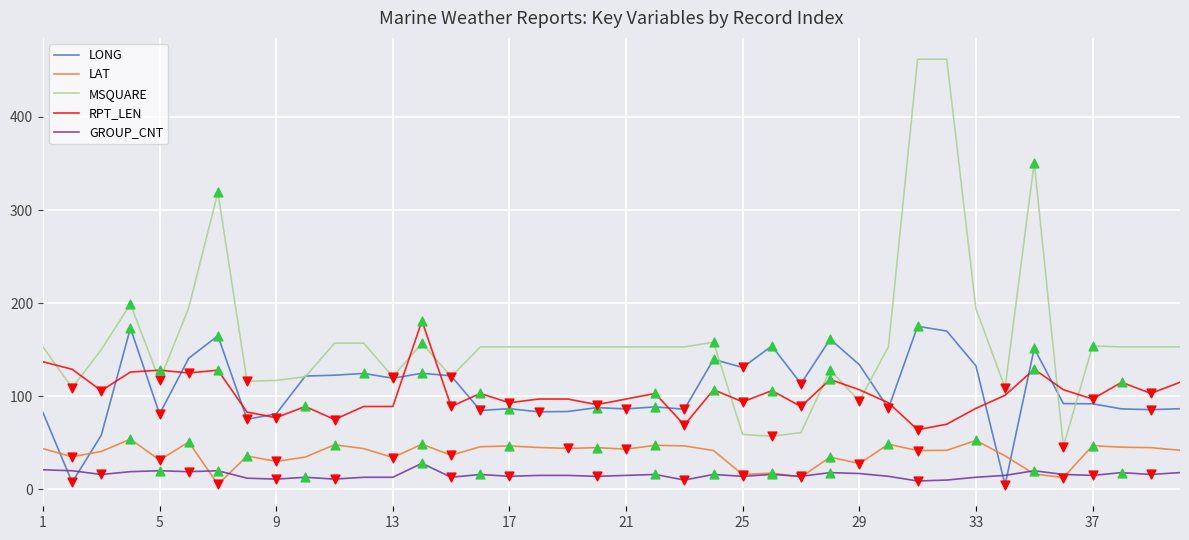

Which series has the largest total across all categories?

MSQUARE